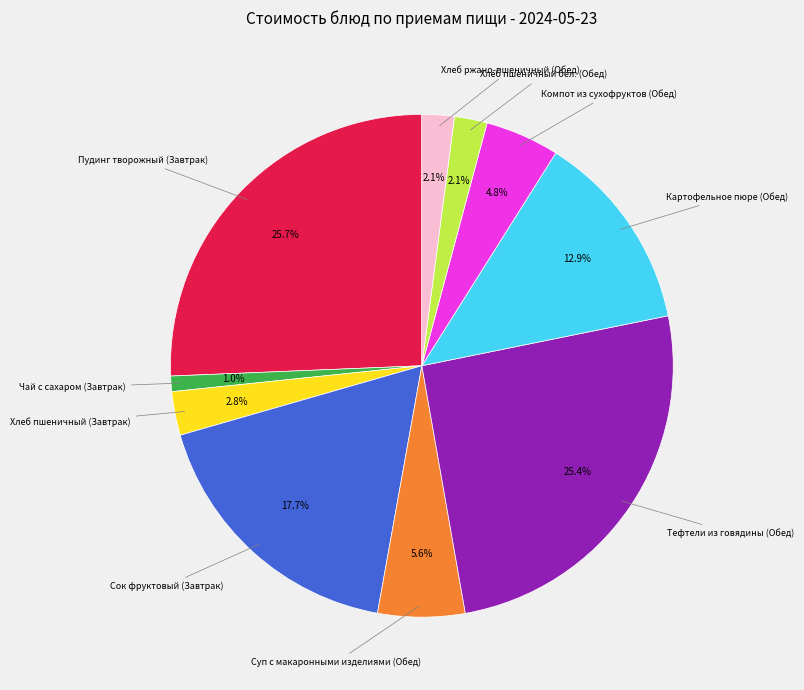

How many segments does this pie chart have?

10